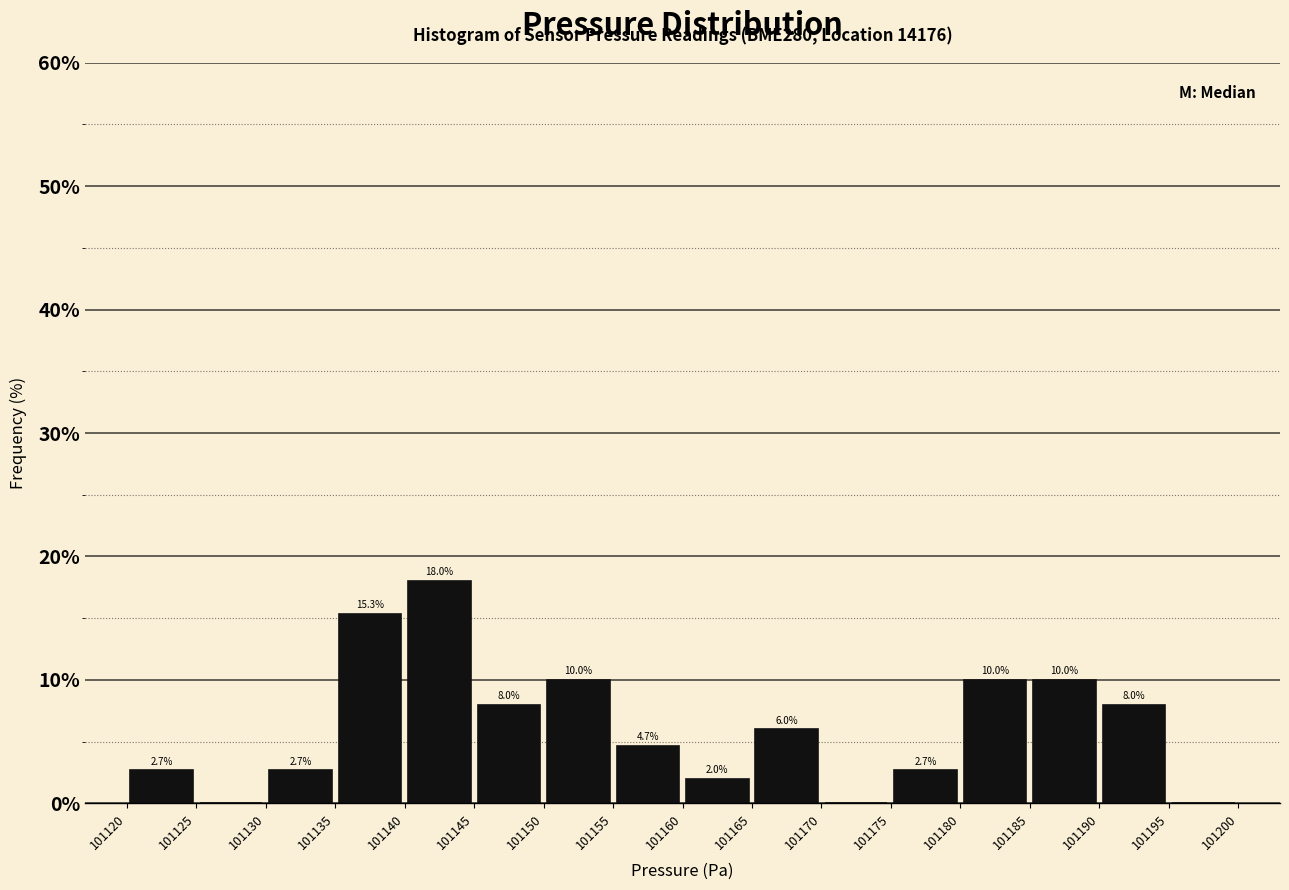

Which range on the x-axis has the tallest bar?

101140 to 101145